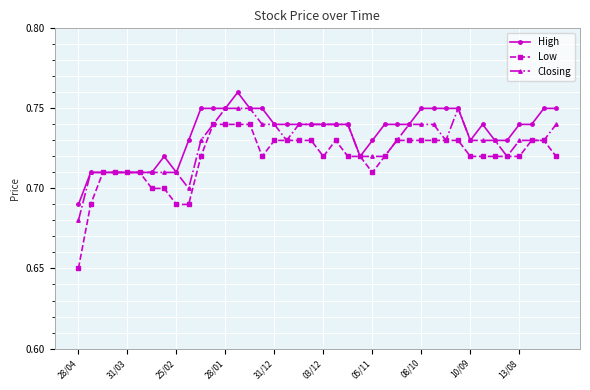

Count the Low values in the range 0 to 1.

40